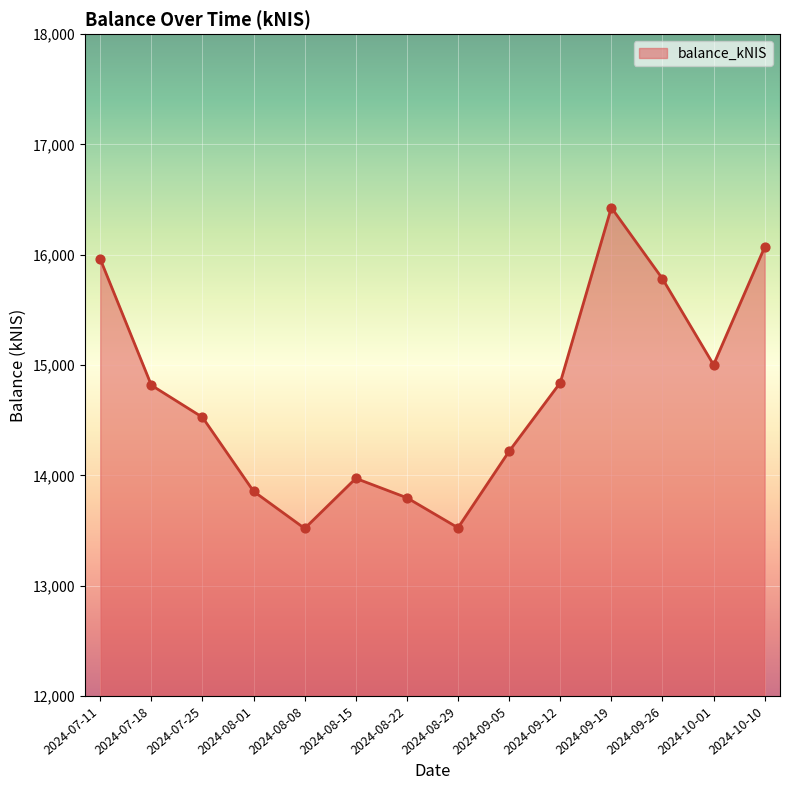

Approximately how many times larger is the value at 2024-07-18 compared to 2024-08-01?

1.1